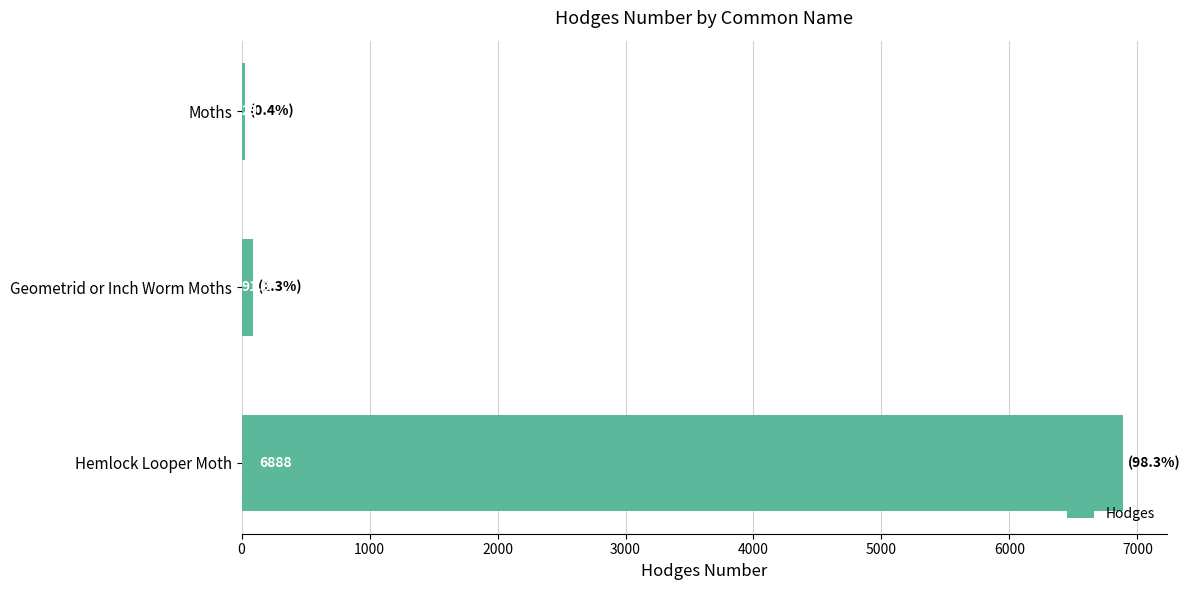

How many bars are there in total?

3